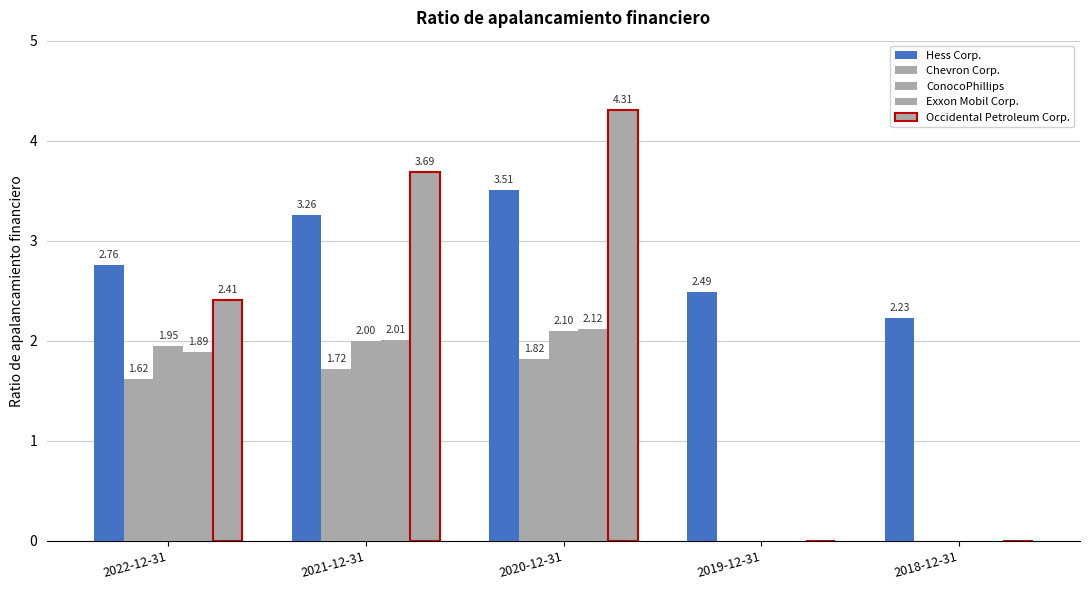

At which category is the sum across all series the highest?

2020-12-31